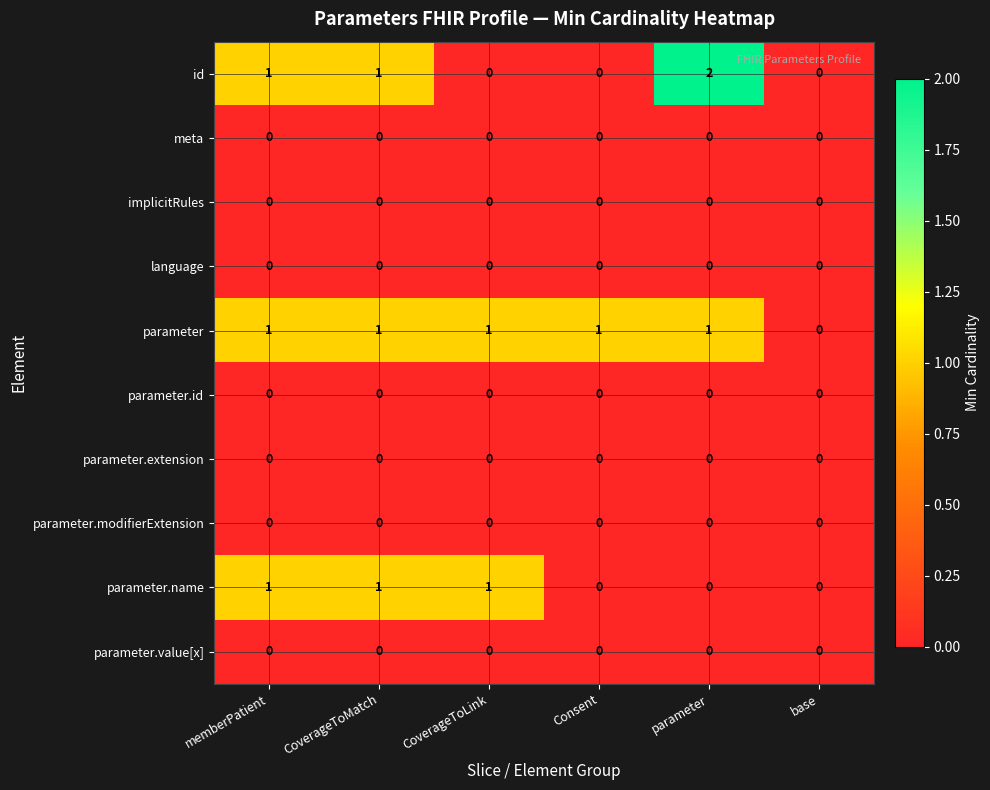

Is it true that parameter equals 1 at CoverageToLink?

True